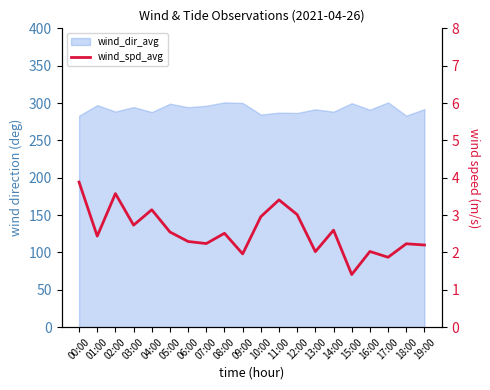

Reading right to left, extract all data points from this chart.

19:00=2.2	18:00=2.2	17:00=1.9	16:00=2.0	15:00=1.4	14:00=2.6	13:00=2.0	12:00=3.0	11:00=3.4	10:00=3.0	09:00=2.0	08:00=2.5	07:00=2.2	06:00=2.3	05:00=2.5	04:00=3.1	03:00=2.7	02:00=3.6	01:00=2.4	00:00=3.9